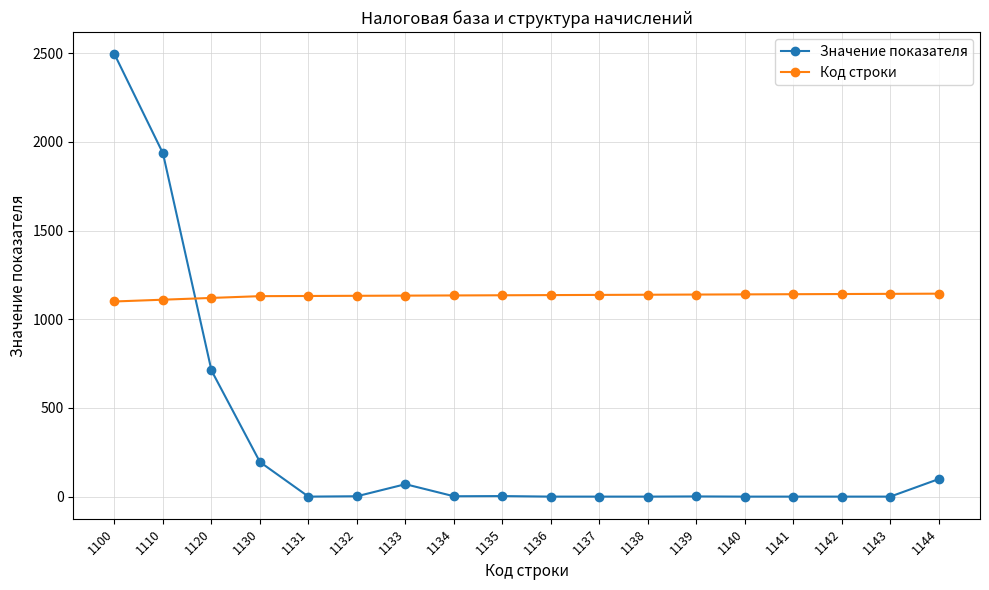

How many data points in Код строки are less than 1136?

9